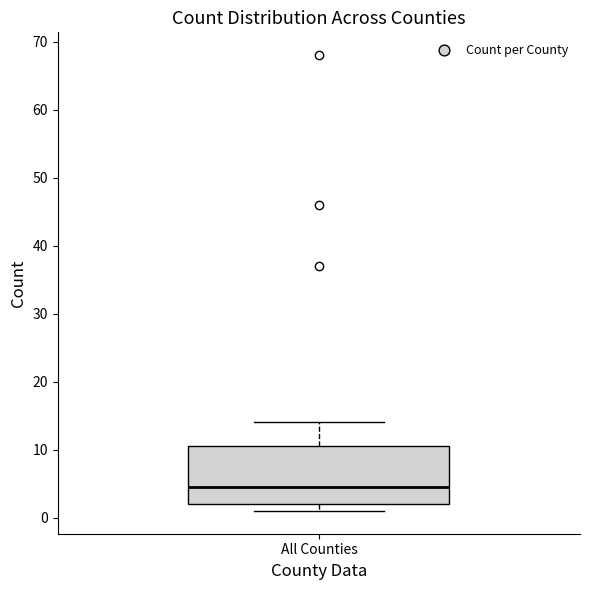

Read this box plot against the y-axis: the position of the median line, the range covered by the box, and the ends of both whiskers. The values are not printed on the chart, so give them approximately, as read against the axis.

median 5, box 2 to 11, whiskers 1 to 14